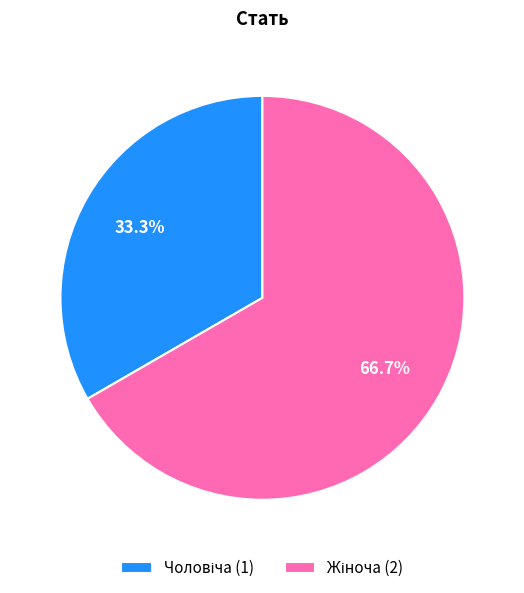

Does any single category account for the majority?

Yes